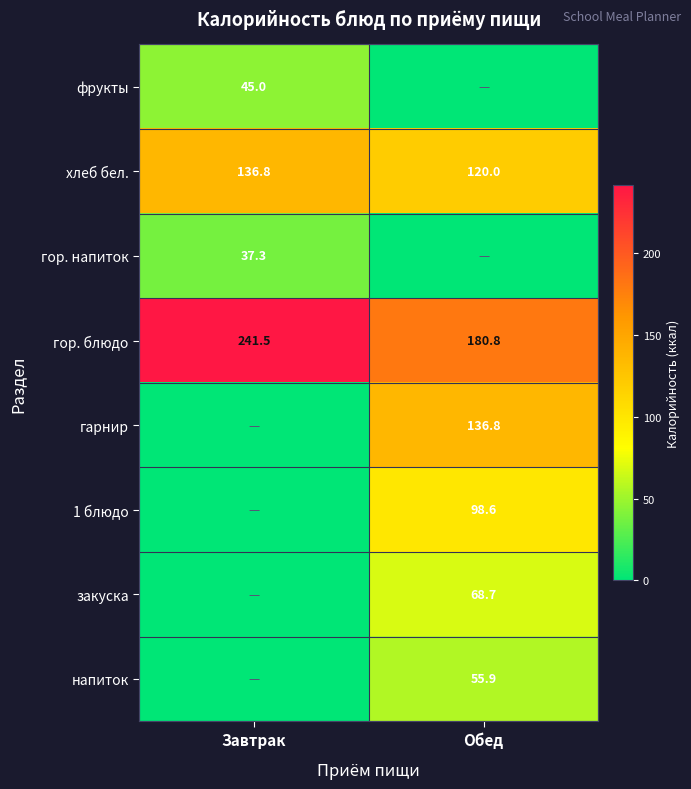

What value does the хлеб бел. series have at Обед?

120.0